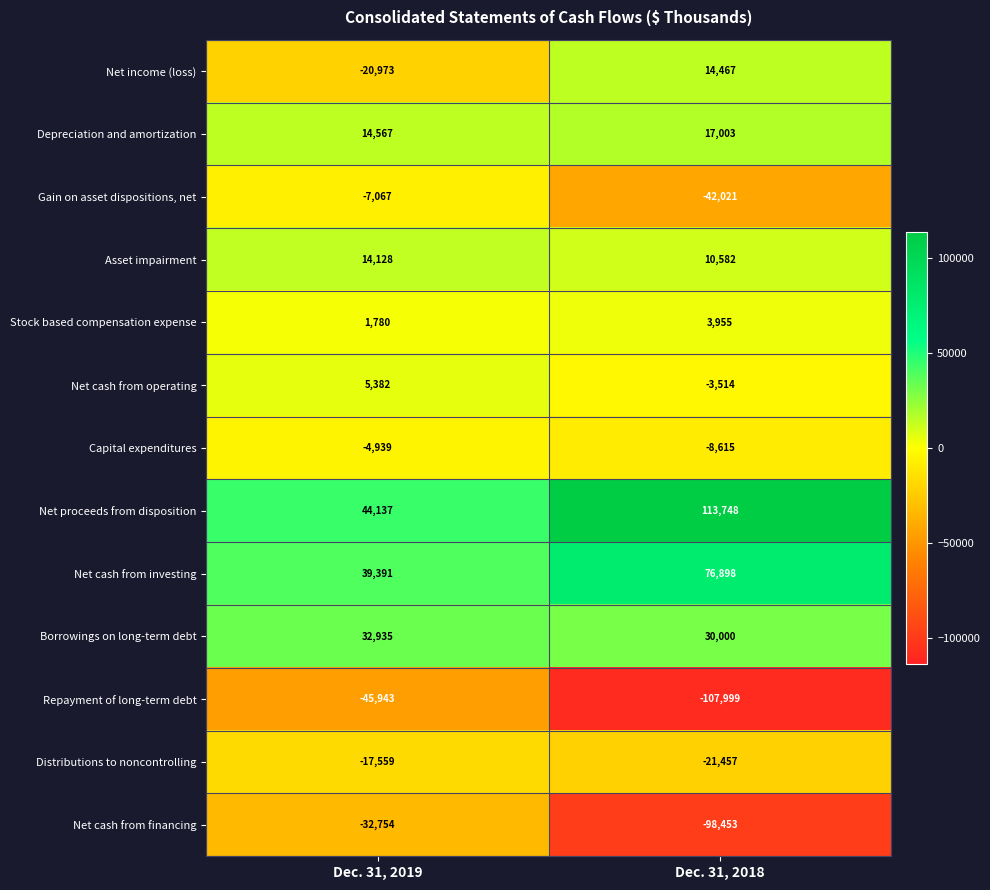

What value does the Capital expenditures series have at Dec. 31, 2019, to the nearest 10?

-4940